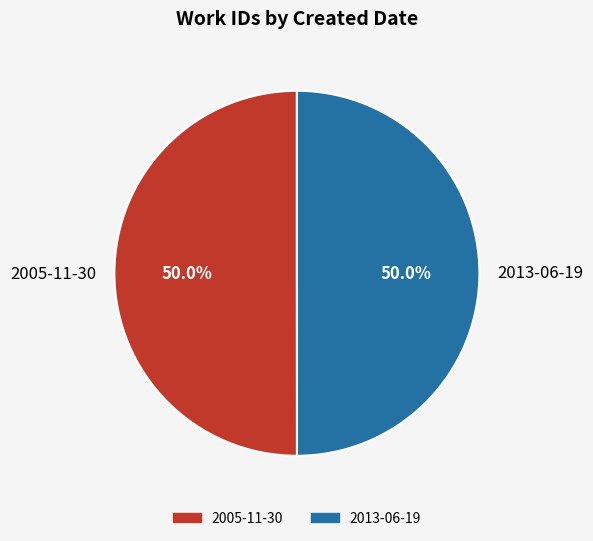

What percentage is the 2013-06-19 slice, to the nearest percent?

50%